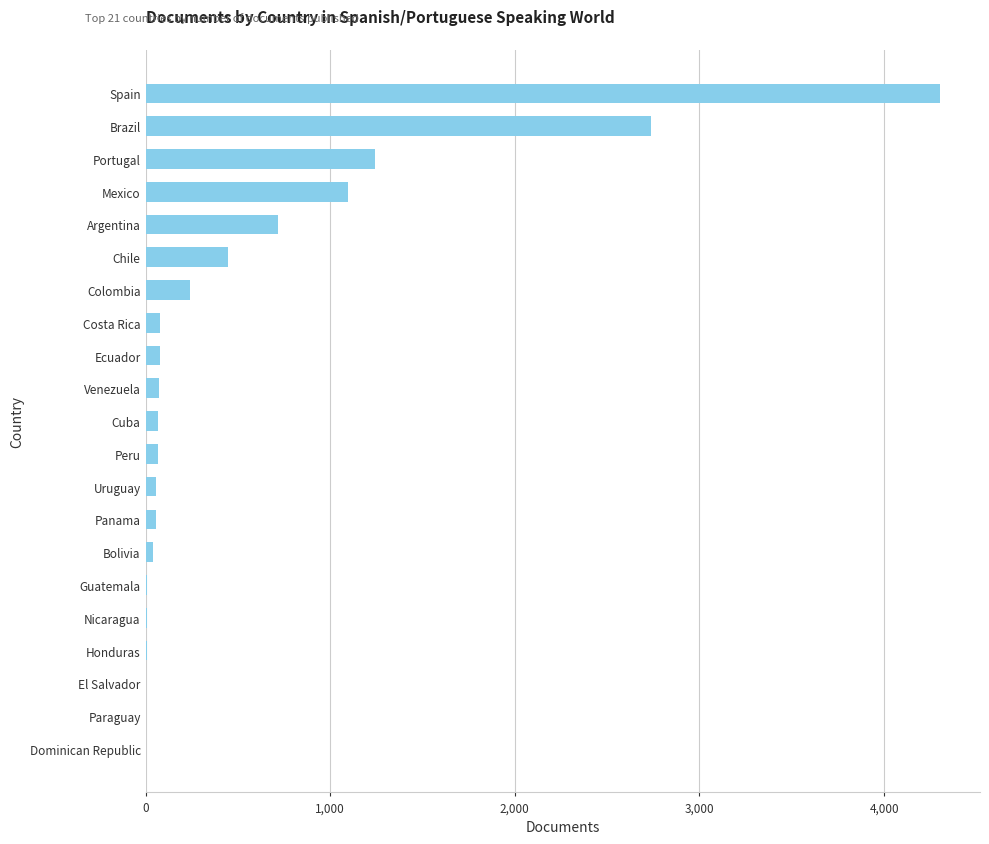

What is the change in value from Chile to Spain?

+3860